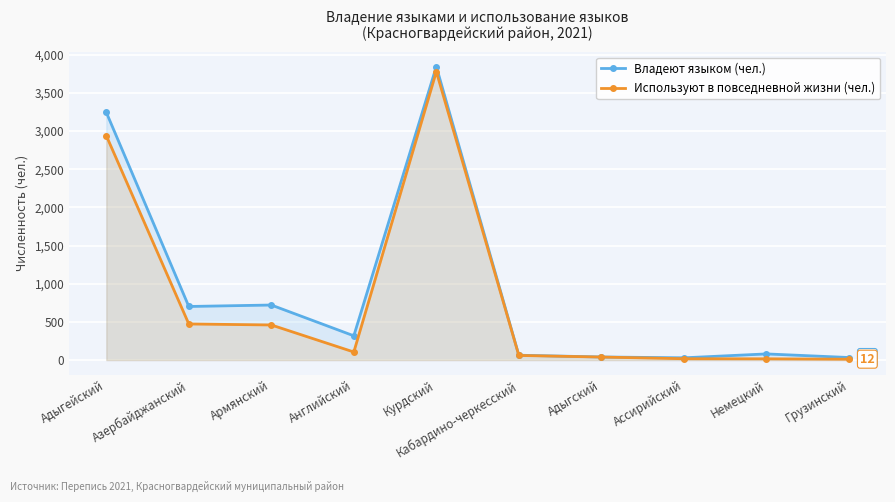

What is the lowest value of the Владеют языком (чел.) series?

30